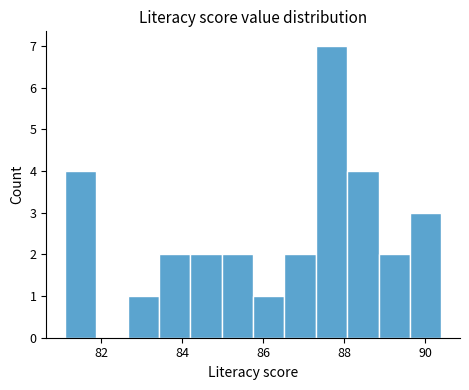

Around what value on the x-axis is the tallest bar? Give the approximate position of its centre, as read against the axis.

87.6